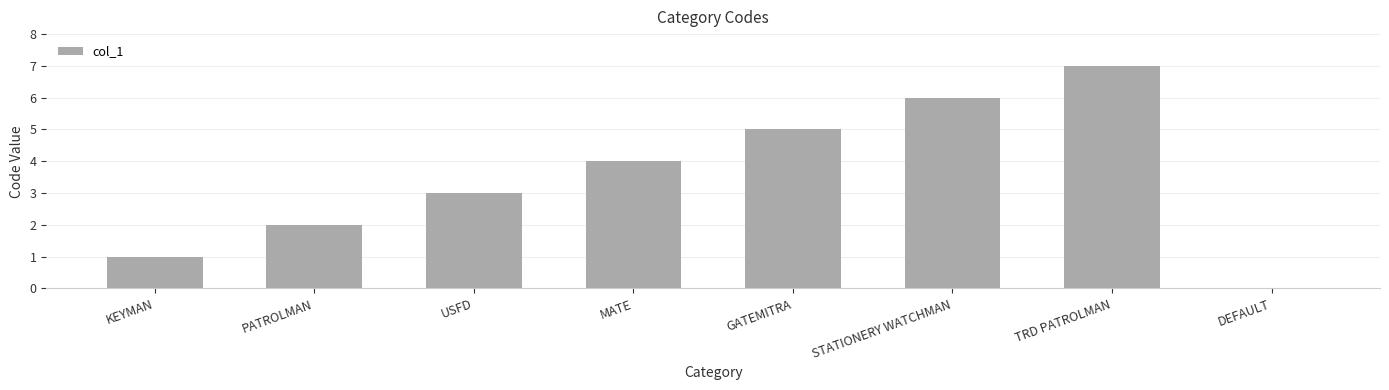

Between USFD and DEFAULT, which is larger?

USFD